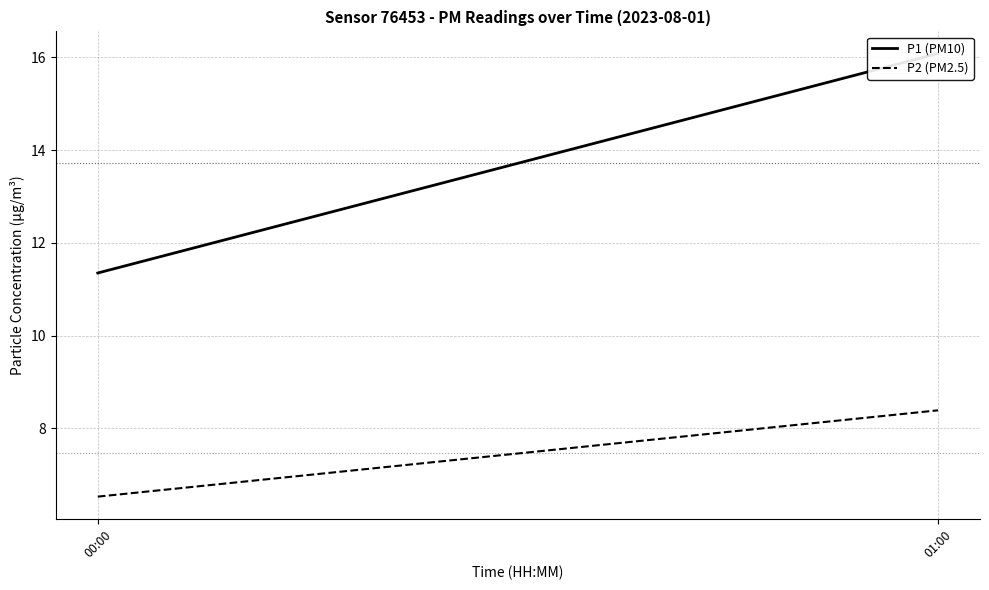

What position from the left is 01:00?

2